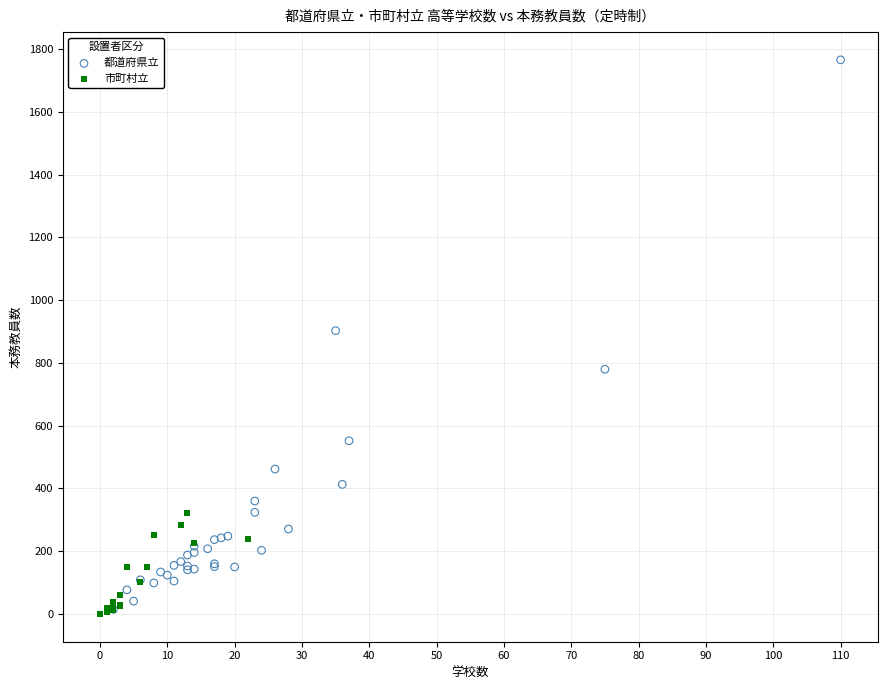

What are all the series names shown in the legend?

都道府県立, 市町村立